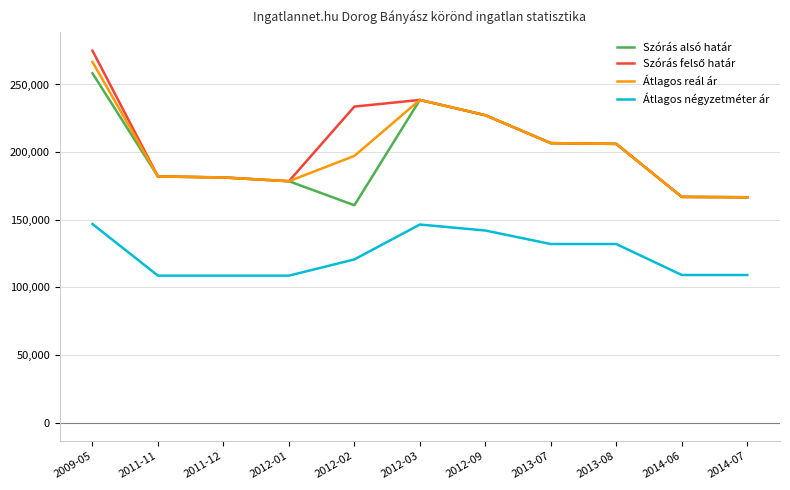

What value does the Átlagos négyzetméter ár series have at 2012-03, to the nearest 50?

146450